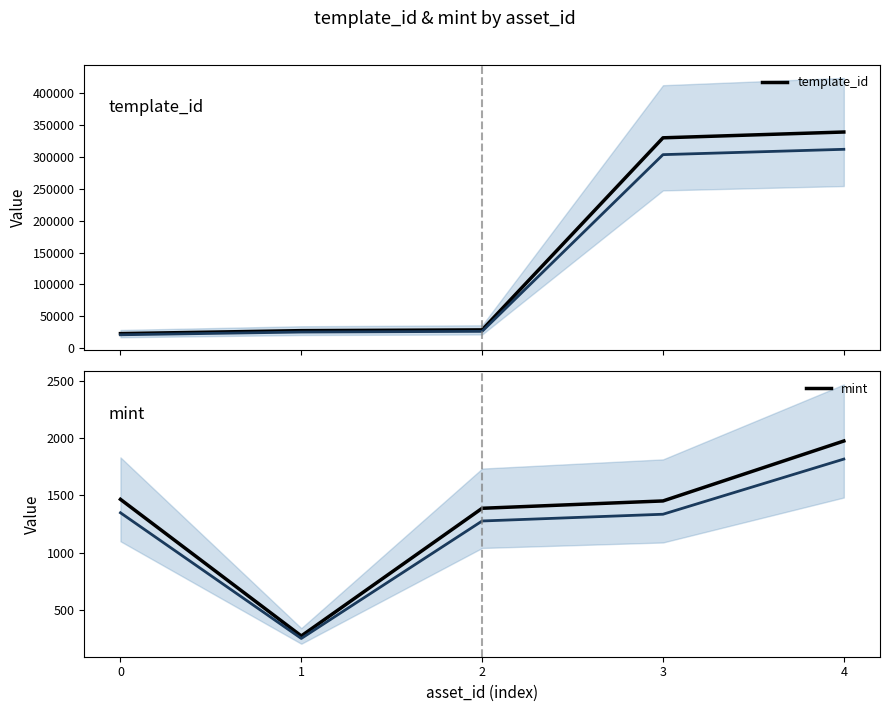

True or false: mint and template_id intersect in this chart.

False